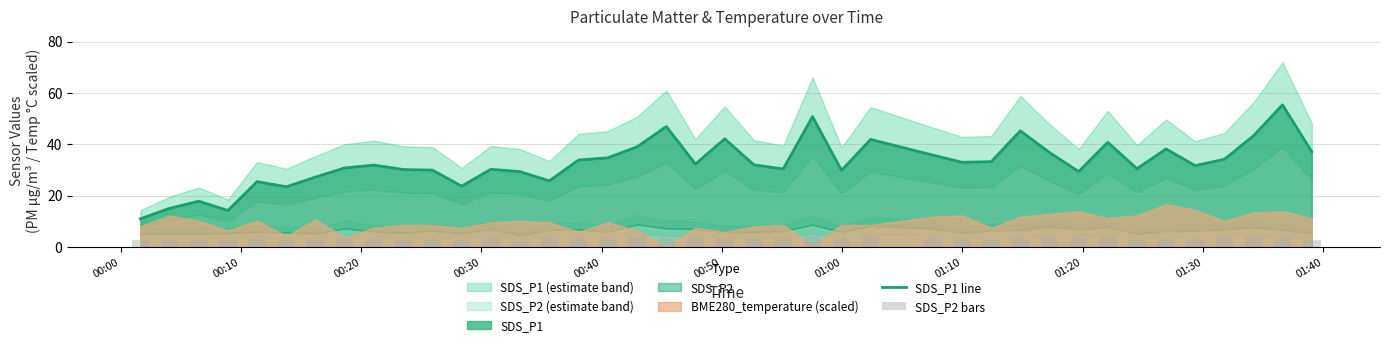

How many values in the SDS_P2 bars series are below 3?

15